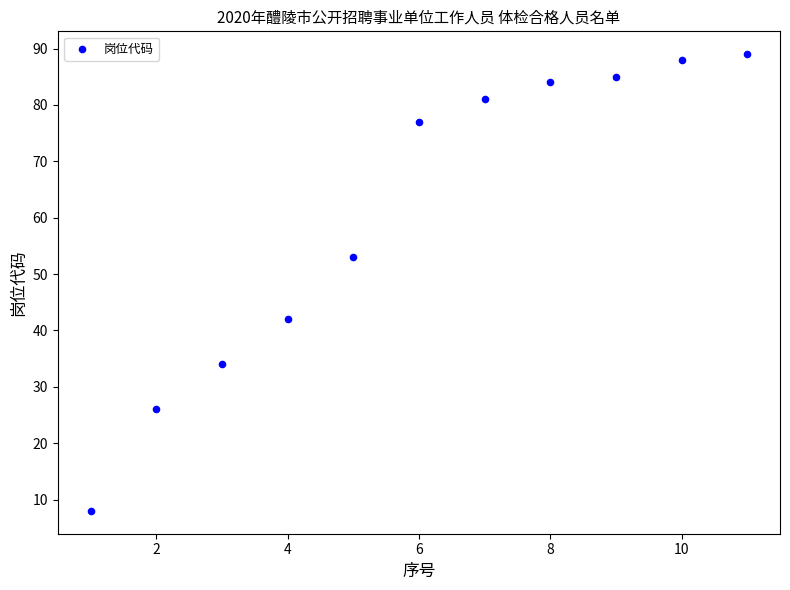

What is the average Y value?

61